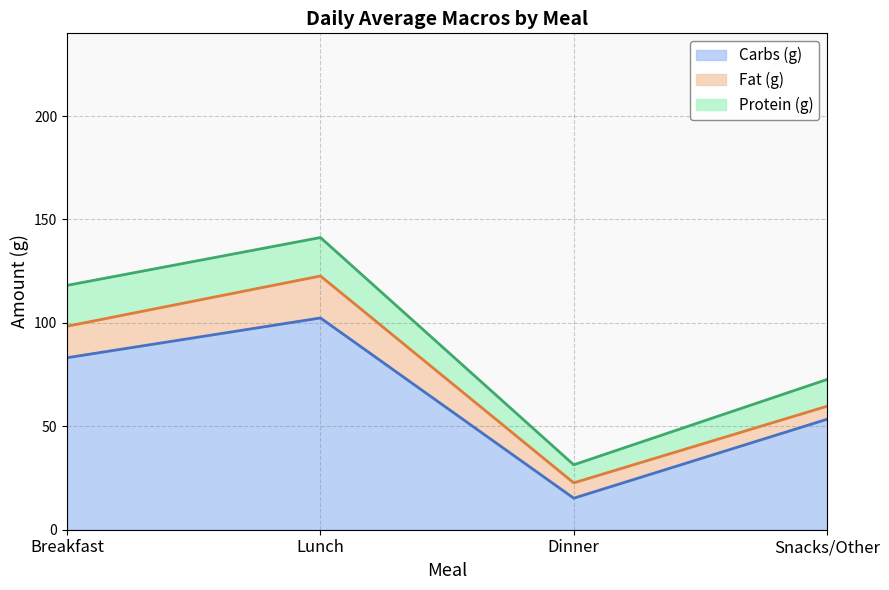

What is the sum of the Fat (g) values at Dinner and Snacks/Other?

13.7